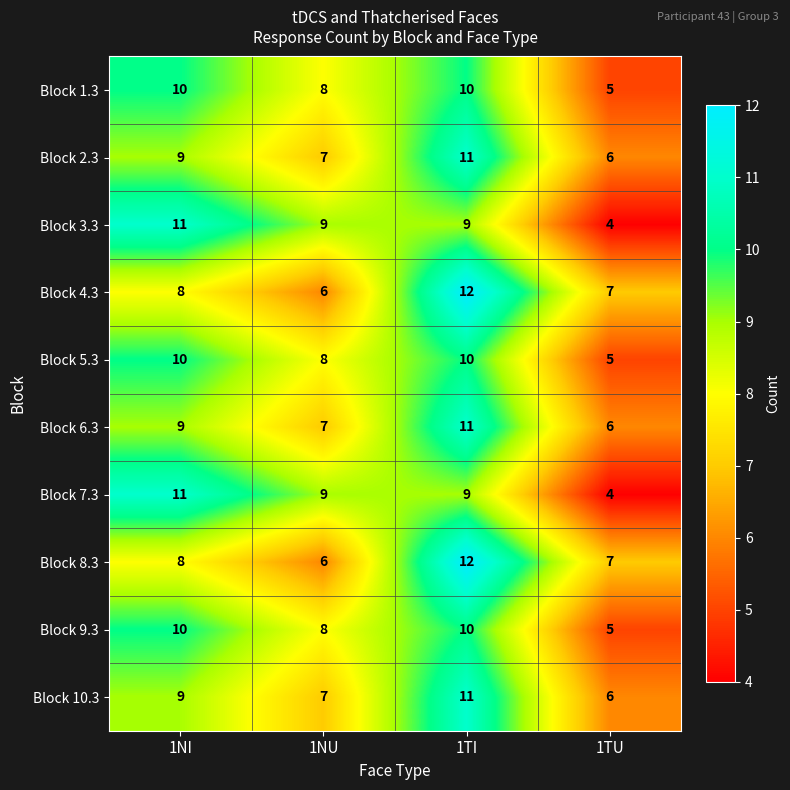

What is the total value across all series at 1NU?

75